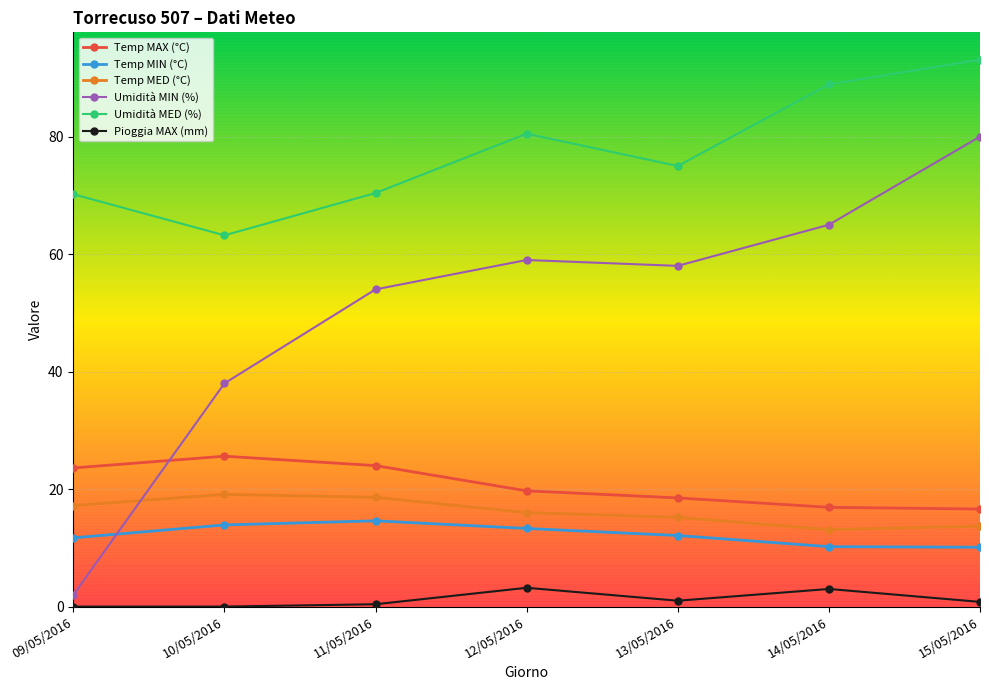

What is the label of the 5th point from the left?

13/05/2016